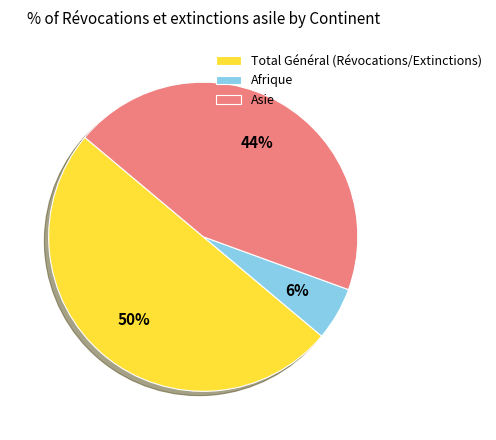

Between Afrique and Total Général (Révocations/Extinctions), which is larger?

Total Général (Révocations/Extinctions)